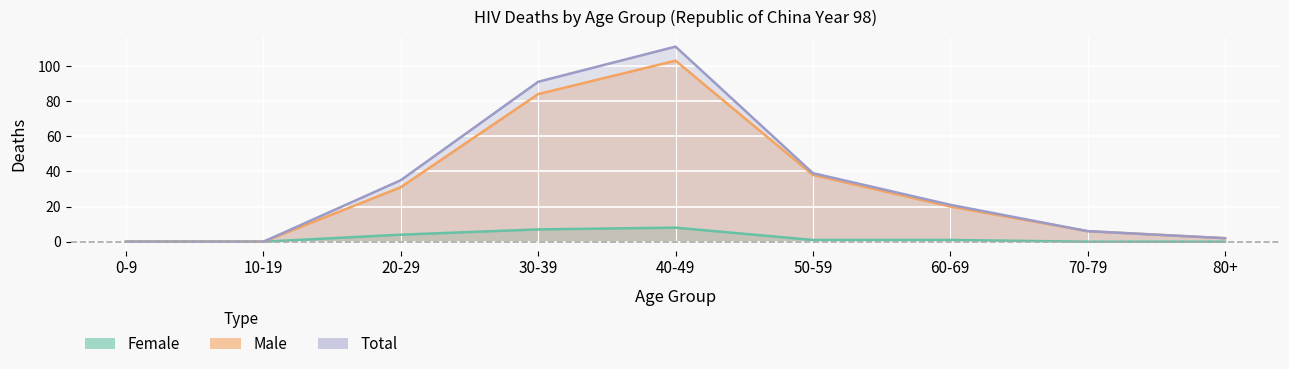

True or false: Male and Female cross at least once.

False